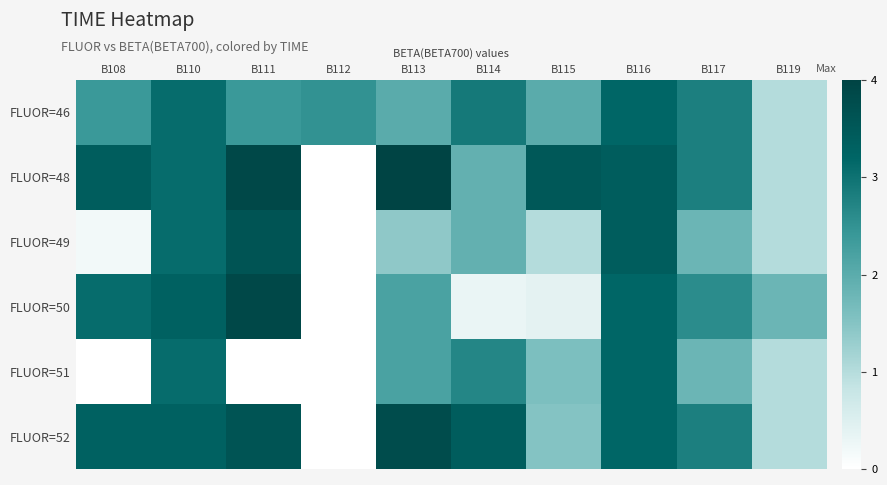

List the series in order of their peak value, lowest first.

FLUOR=46, FLUOR=51, FLUOR=49, FLUOR=52, FLUOR=50, FLUOR=48